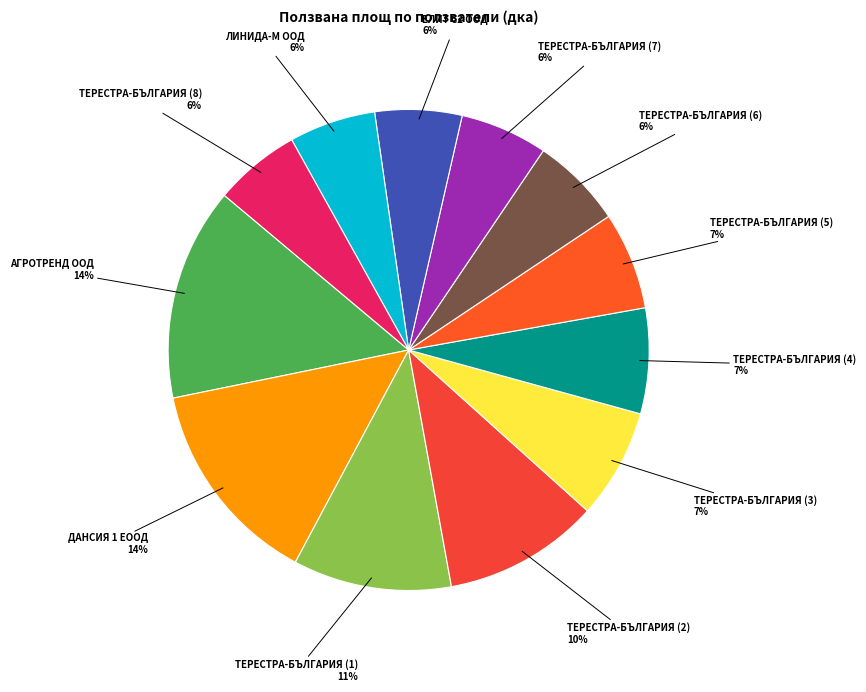

True or false: ТЕРЕСТРА-БЪЛГАРИЯ (6) accounts for 6% of the total.

True